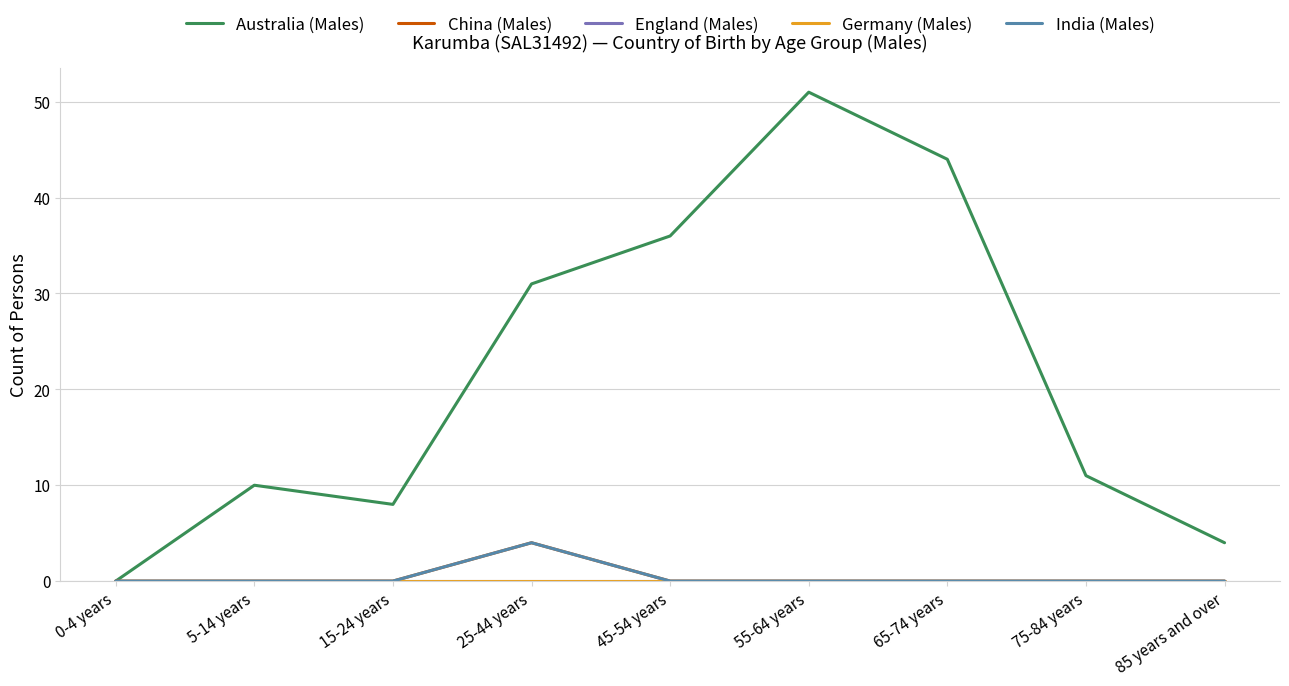

How many interior local peaks does the India (Males) series have?

1